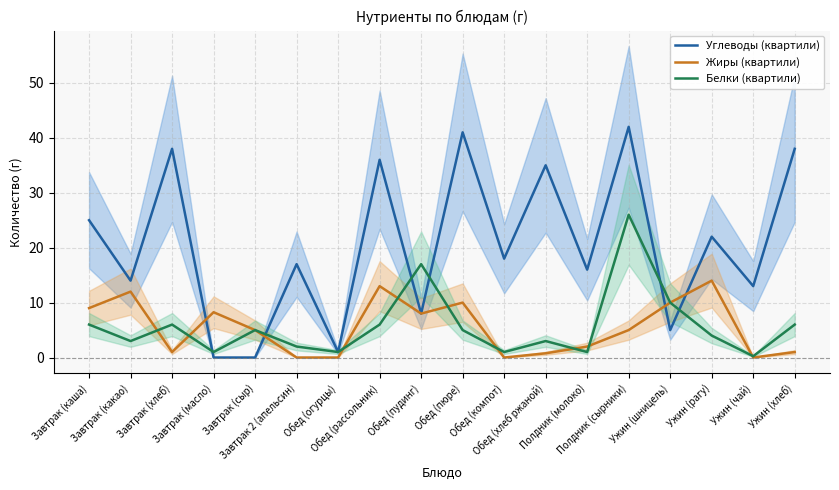

At which category is the sum across all series the highest?

Полдник (сырники)